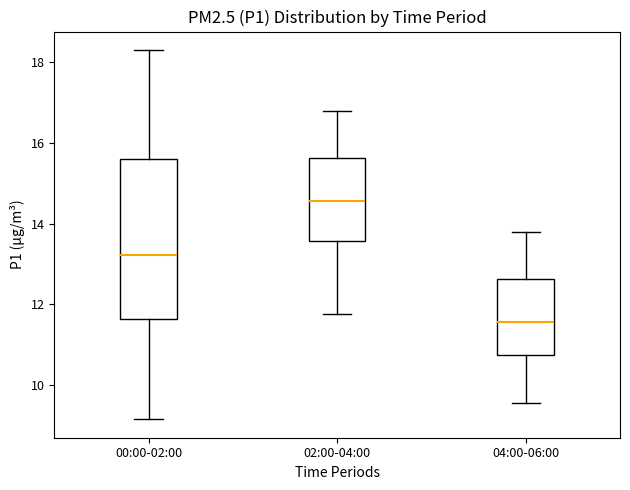

Reading left to right, read every box against the y-axis: the position of its median line, the range the box covers, and the ends of its whiskers. The values are not printed on the chart, so give them approximately, as read against the axis.

00:00-02:00: median 13.2, box 11.6 to 15.6, whiskers 9.2 to 18.4
02:00-04:00: median 14.6, box 13.6 to 15.6, whiskers 11.8 to 16.8
04:00-06:00: median 11.6, box 10.8 to 12.6, whiskers 9.6 to 13.8